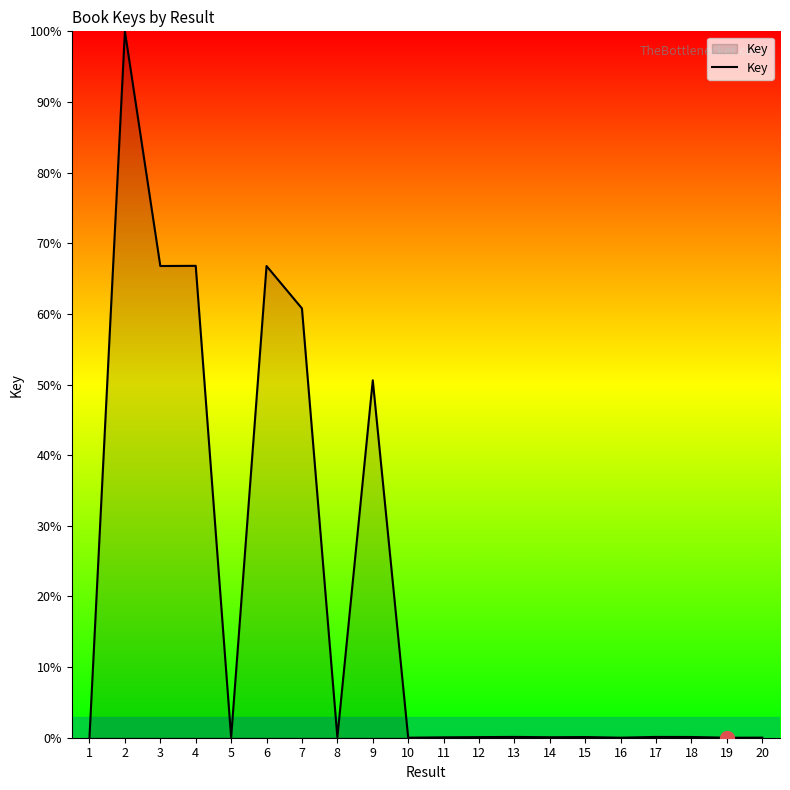

What is the change in value from 7 to 11?

-60.7